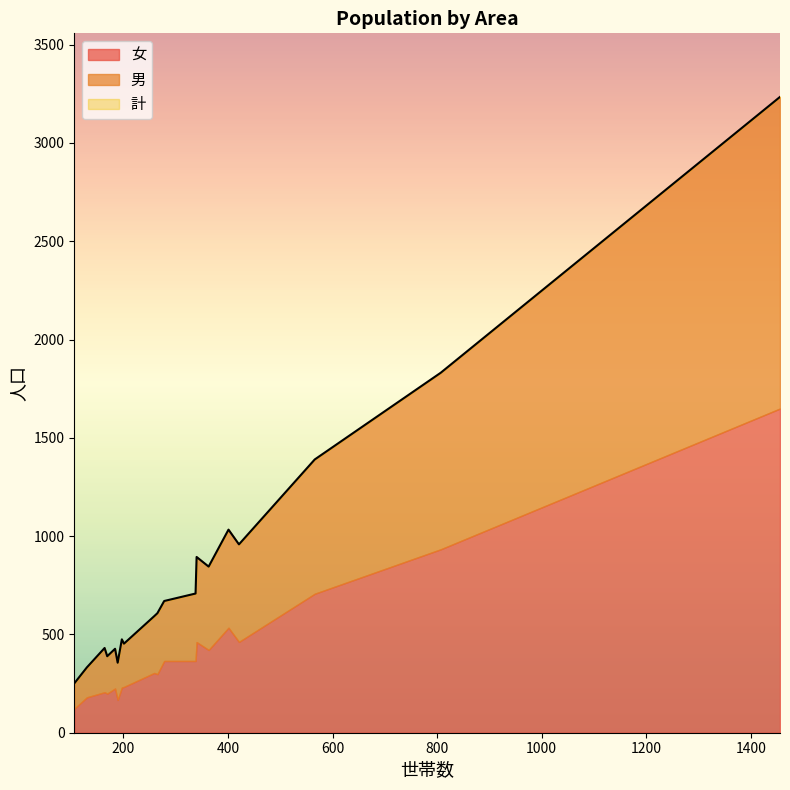

What is the highest value of the 男 series?

1585